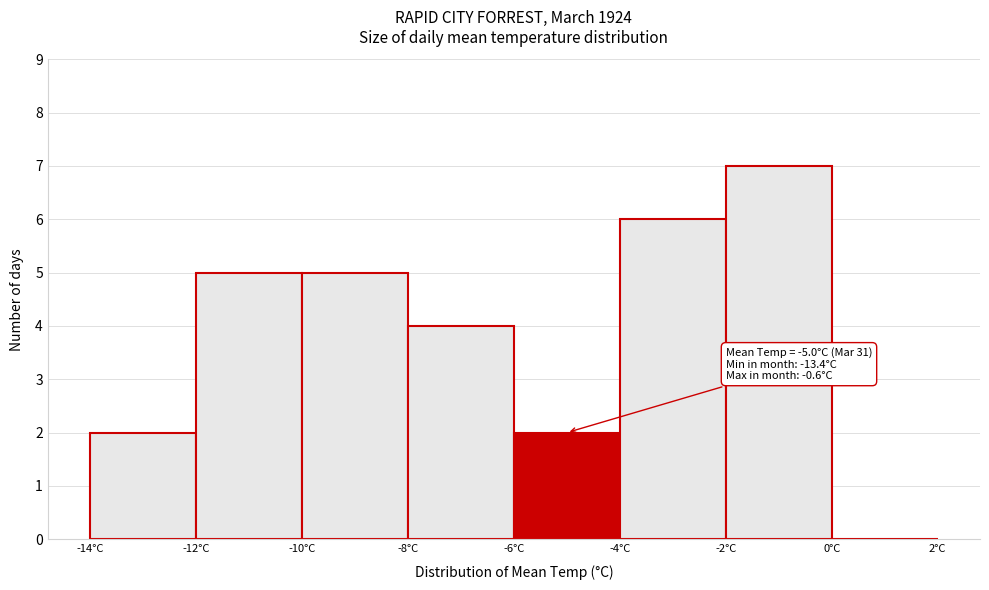

Over which range of the x-axis is the bar tallest?

-2 to 0